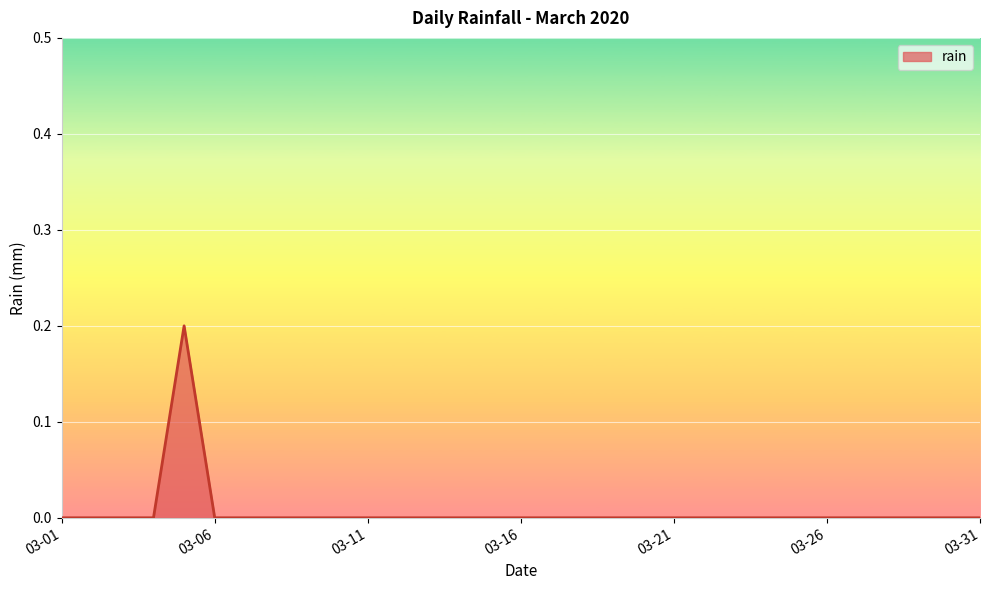

Does the chart display data point markers on the line(s)?

No